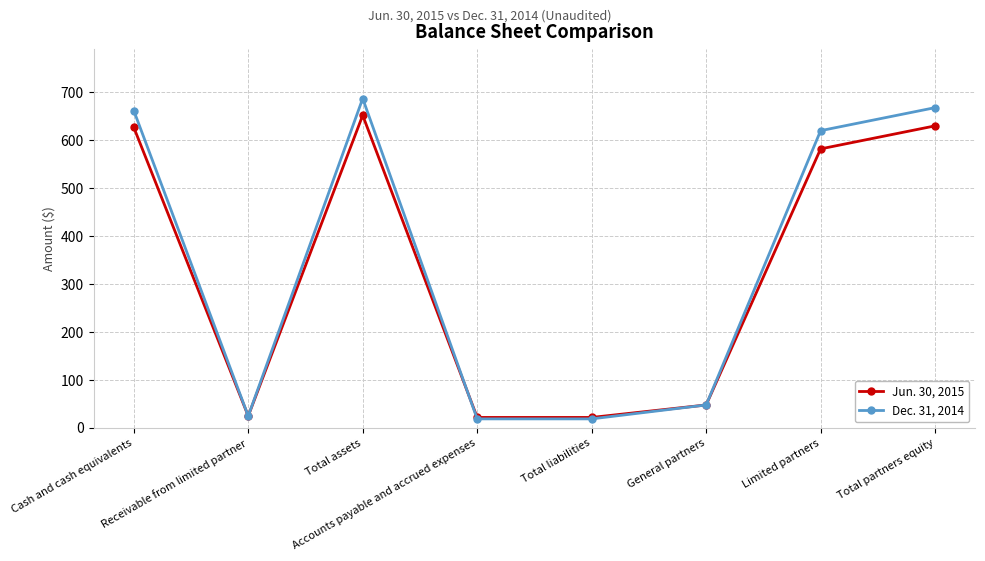

What is the minimum value for Jun. 30, 2015?

22